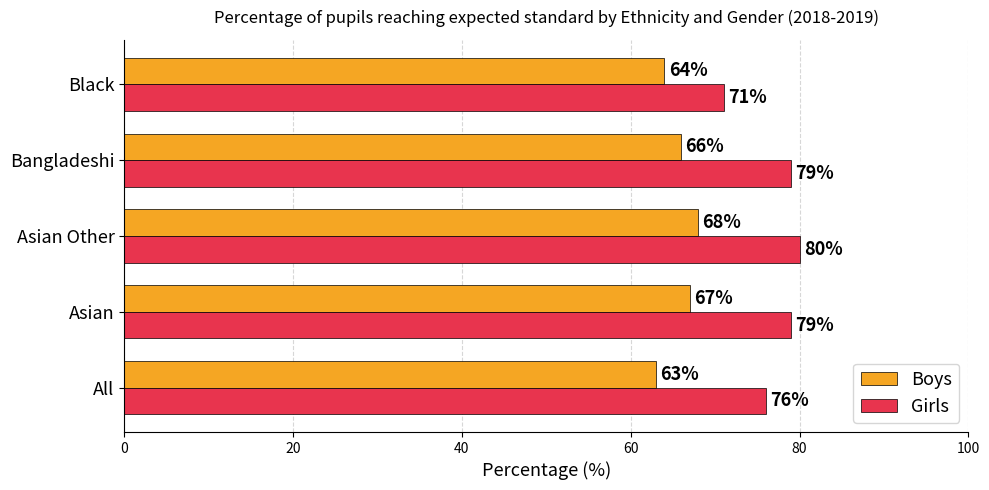

Count the Girls values in the range 76 to 79.

3